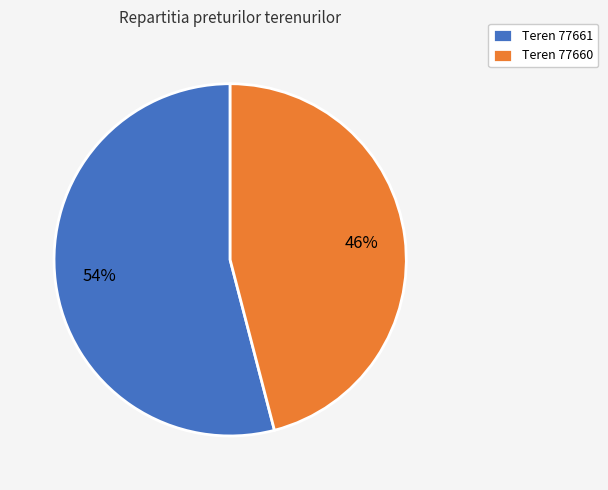

How many segments does this pie chart have?

2